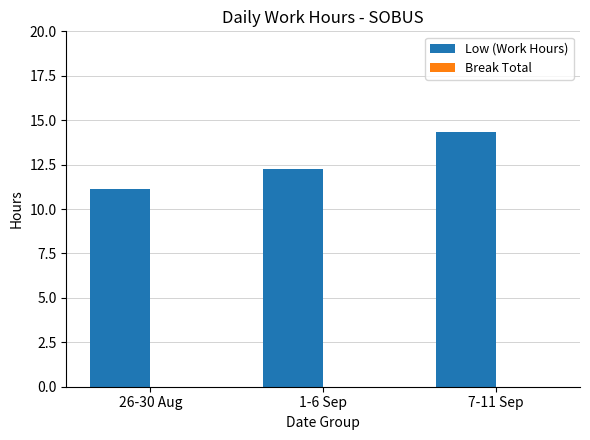

What is the smallest value displayed?

11.1